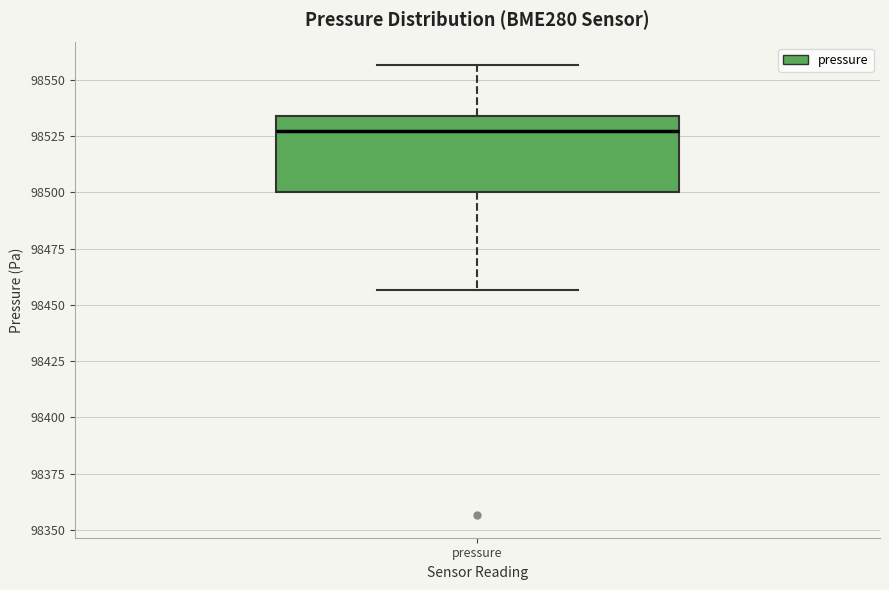

Where is the lower edge of the box for pressure on the y-axis? The values are not printed on the chart, so give them approximately, as read against the axis.

98500